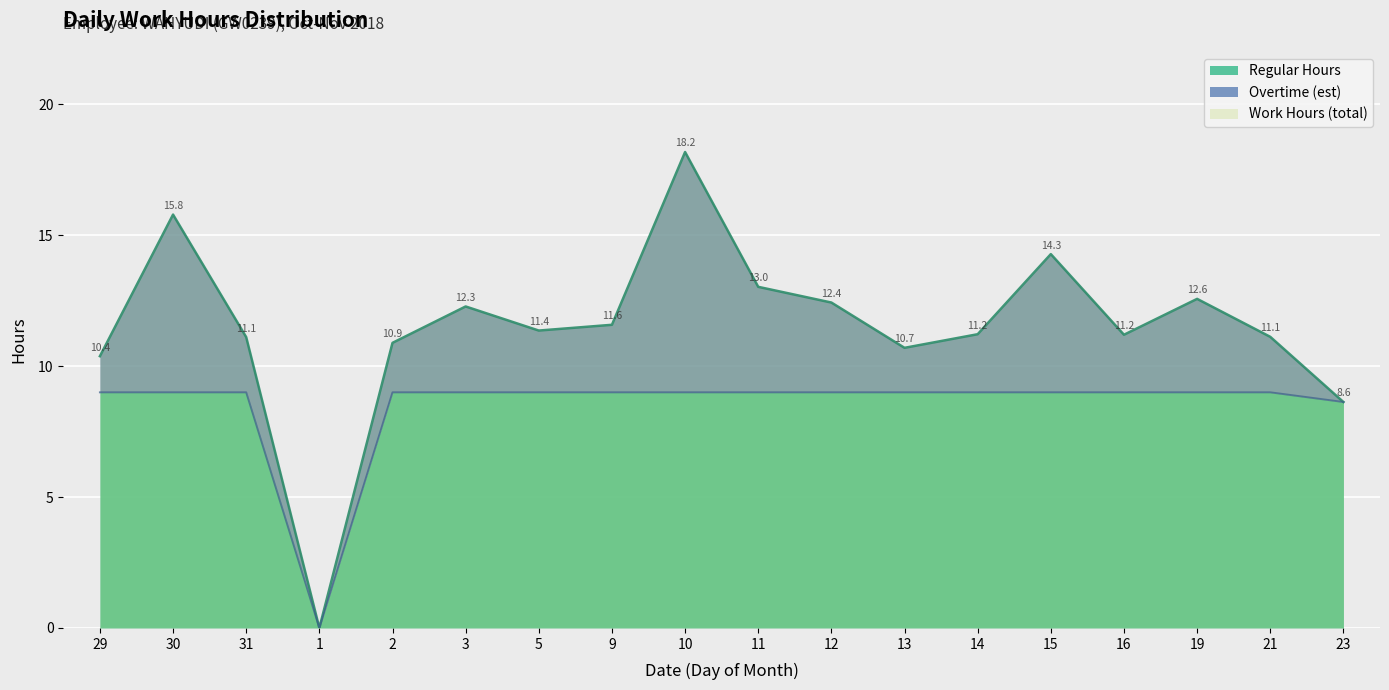

What is the sum of all Work Hours values?

206.8